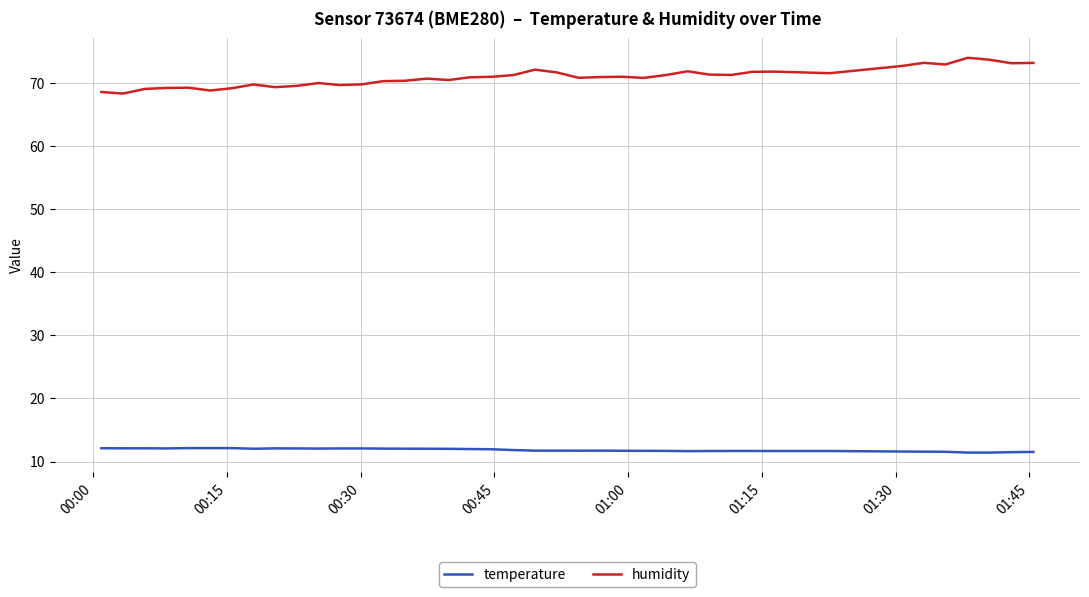

True or false: temperature and humidity intersect in this chart.

False